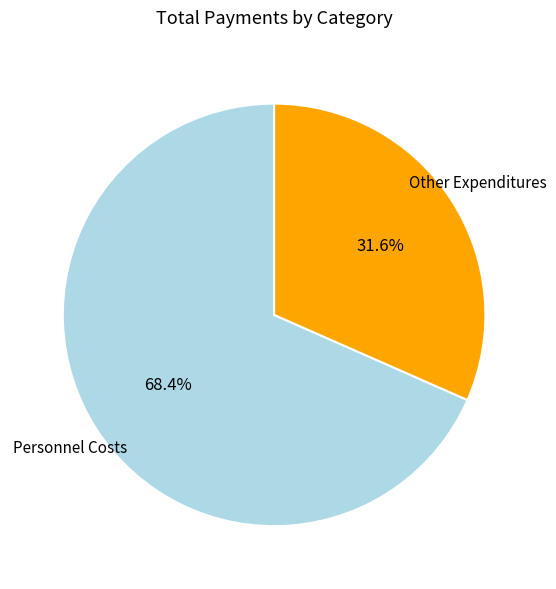

How many segments does this pie chart have?

2